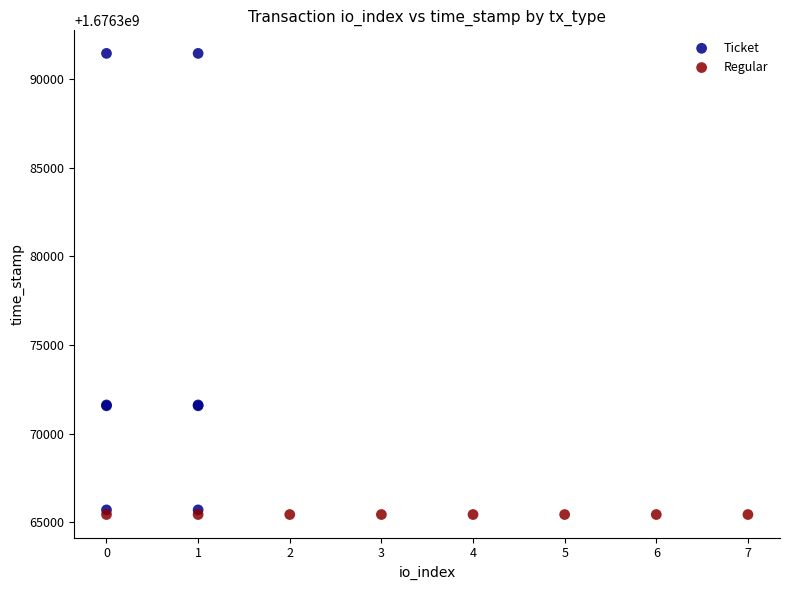

Which series reaches the maximum Y coordinate?

Ticket